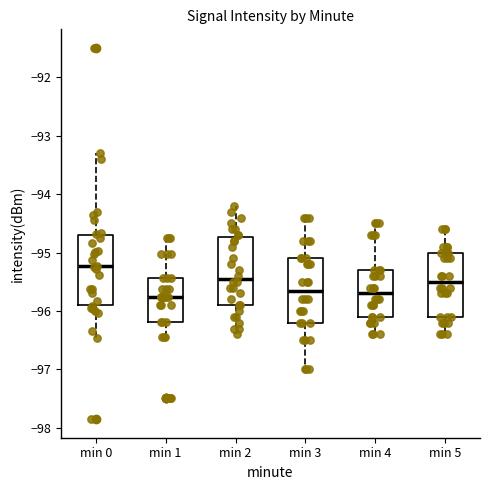

Which box has the highest median line?

min 0